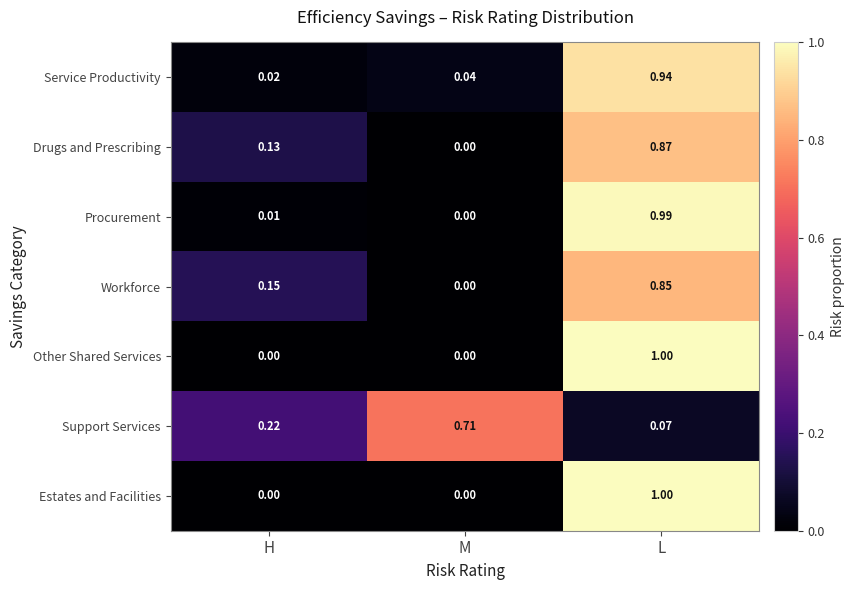

How many series are shown in this chart?

7